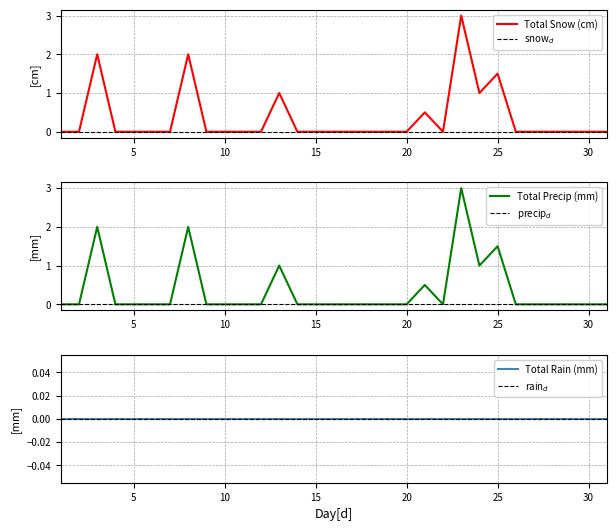

Which category has the lowest value in the Total Precip (mm) series?

1